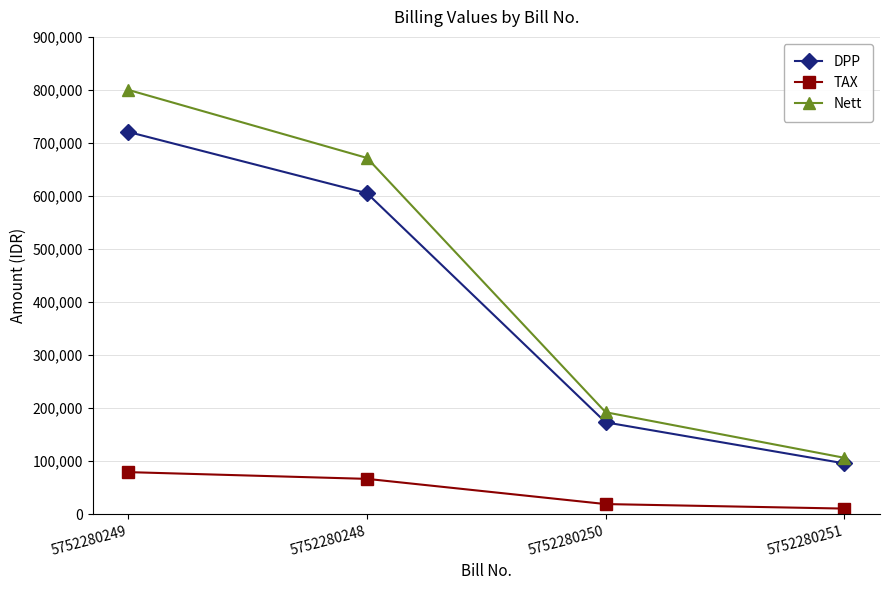

True or false: DPP and TAX cross at least once.

False